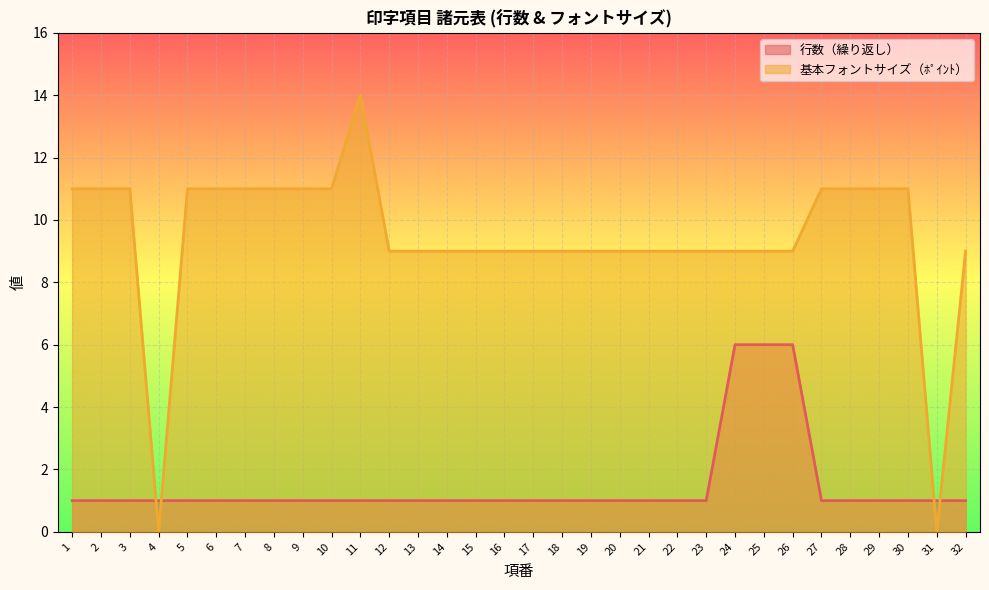

How many lines are shown in the chart?

2